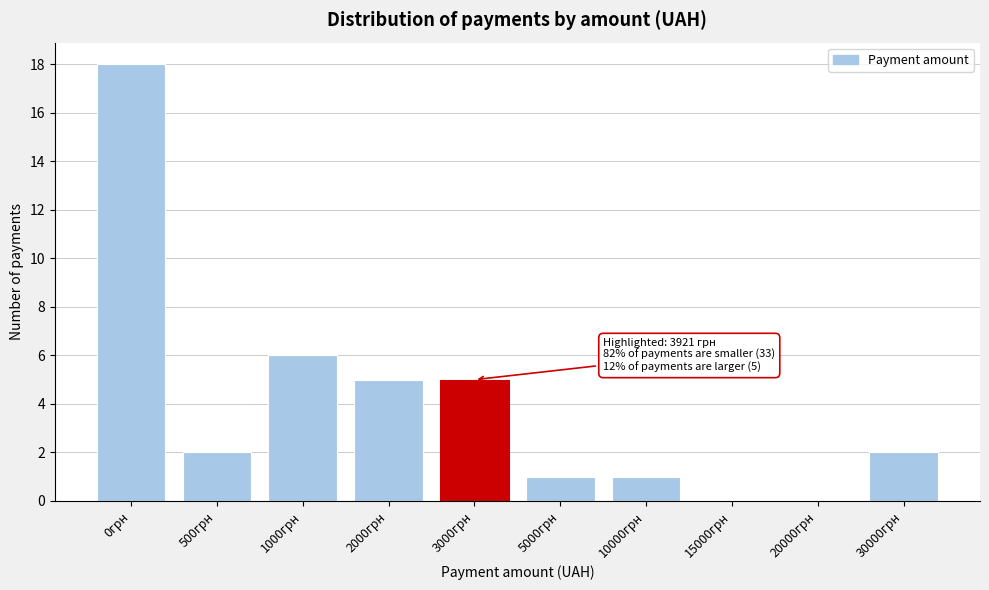

Reading left to right, list all the values displayed in this chart.

0грн=18	500грн=2	1000грн=6	2000грн=5	3000грн=5	5000грн=1	10000грн=1	15000грн=0	20000грн=0	30000грн=2